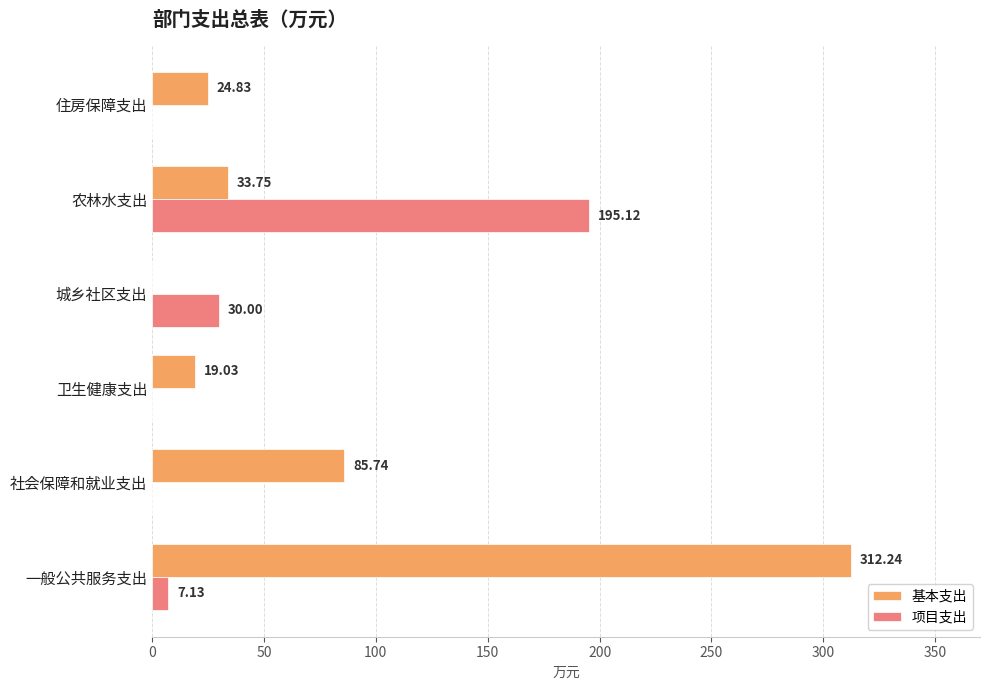

What is the sum of all 基本支出 values?

475.6